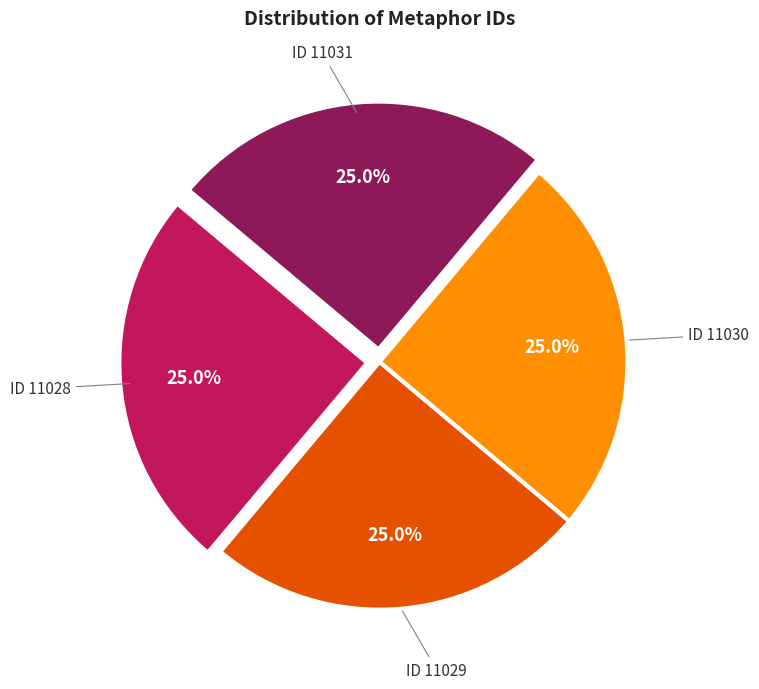

Count the number of slices in the pie.

4